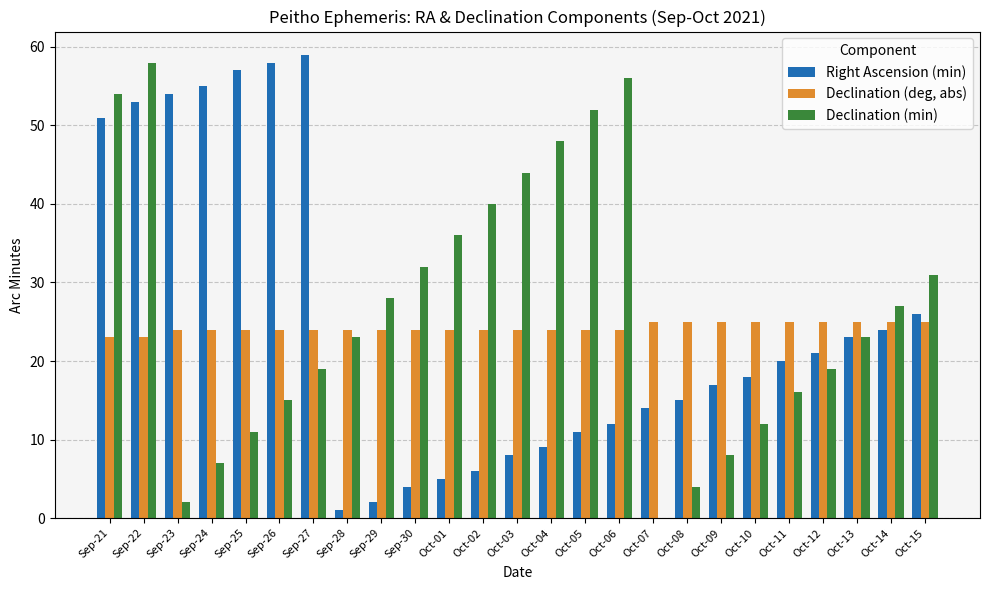

Which series changed the most between Sep-23 and Oct-12?

Right Ascension (min)